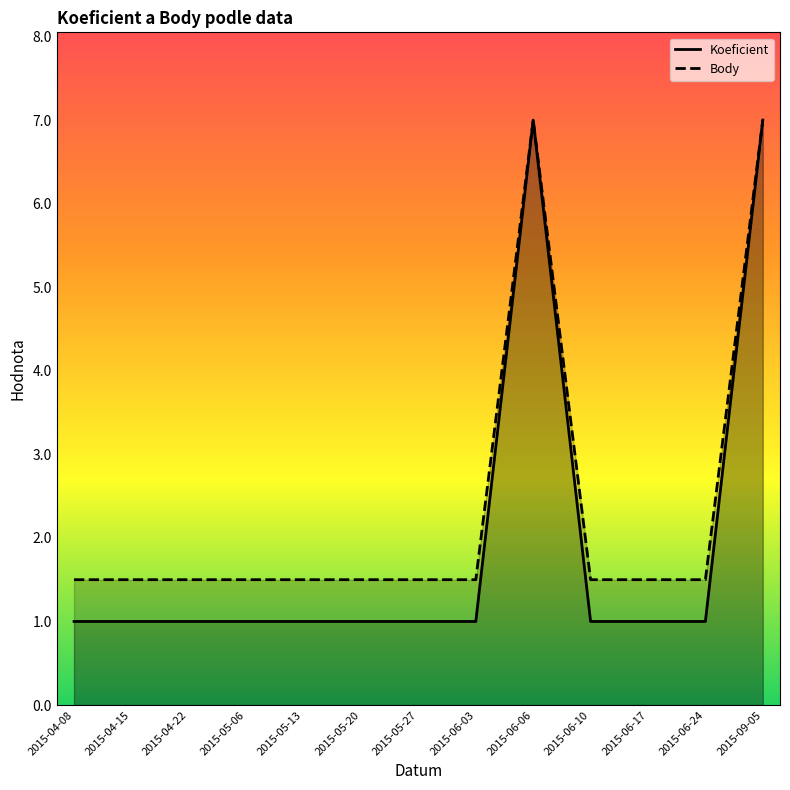

What is the minimum value shown in the chart?

1.0